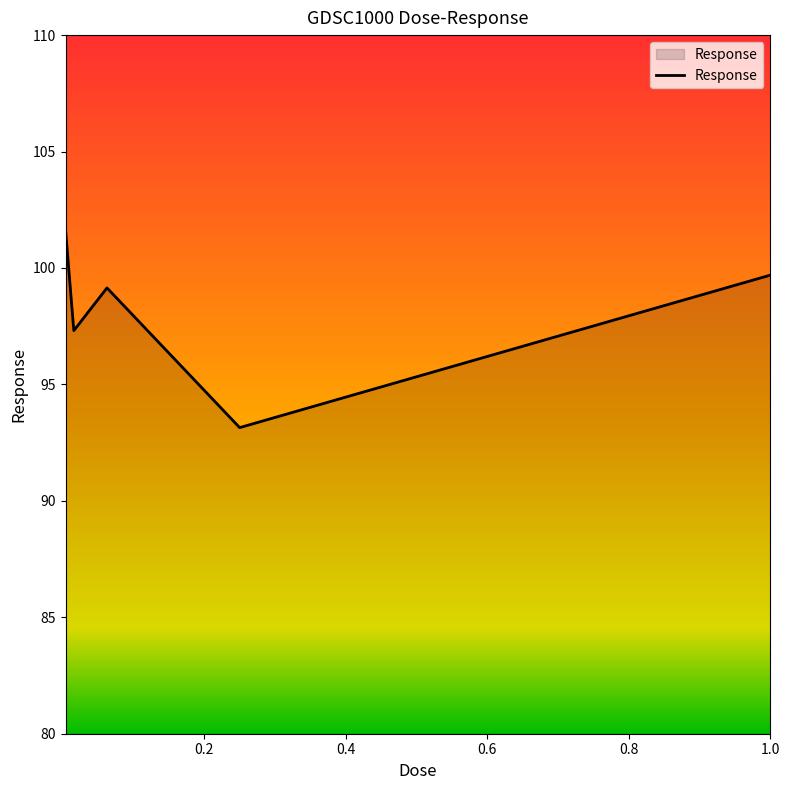

Does the chart have visible grid lines?

No